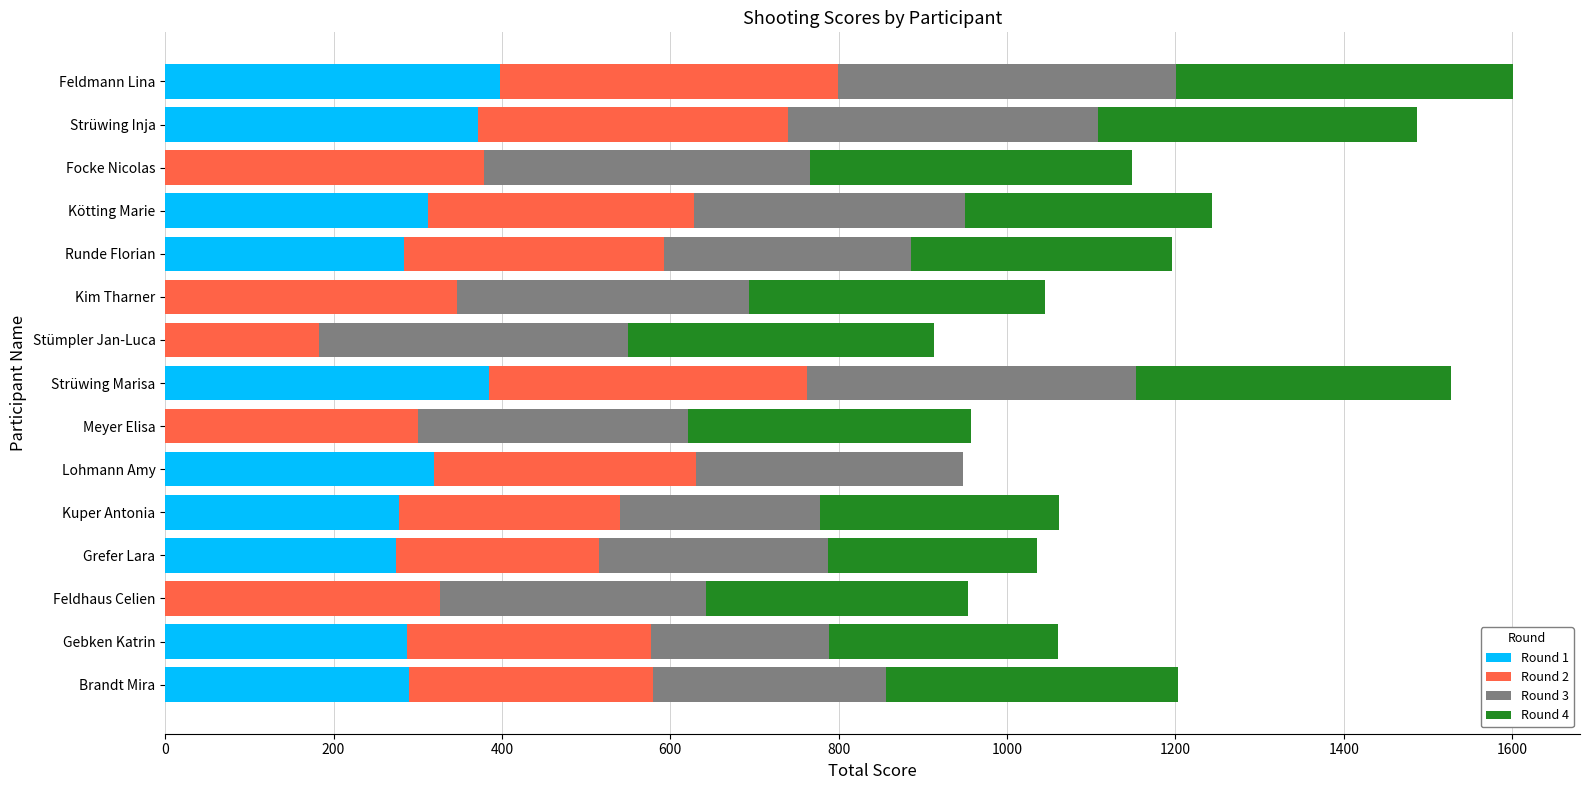

What is the highest value of the Round 1 series?

397.7